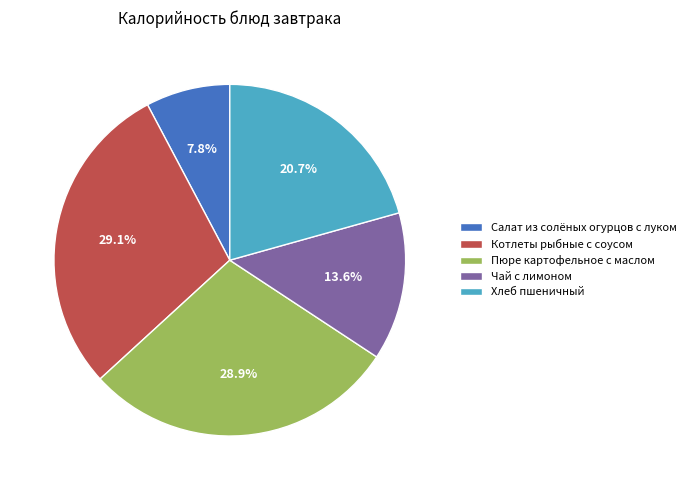

Which category has the smallest portion of the pie?

Салат из солёных огурцов с луком